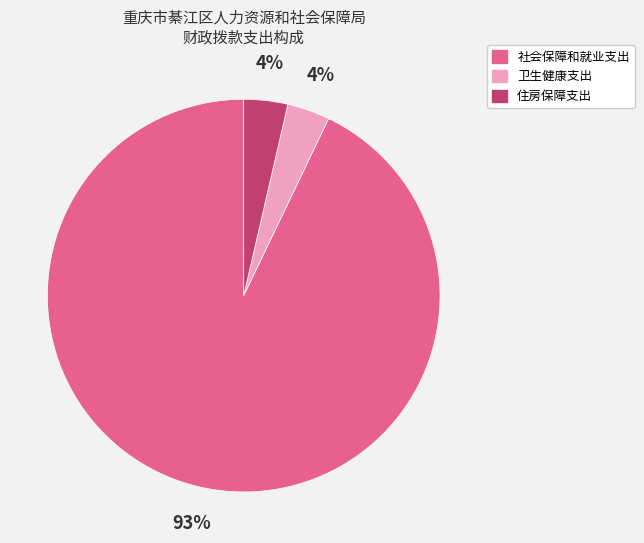

Is there a majority slice in this chart?

Yes